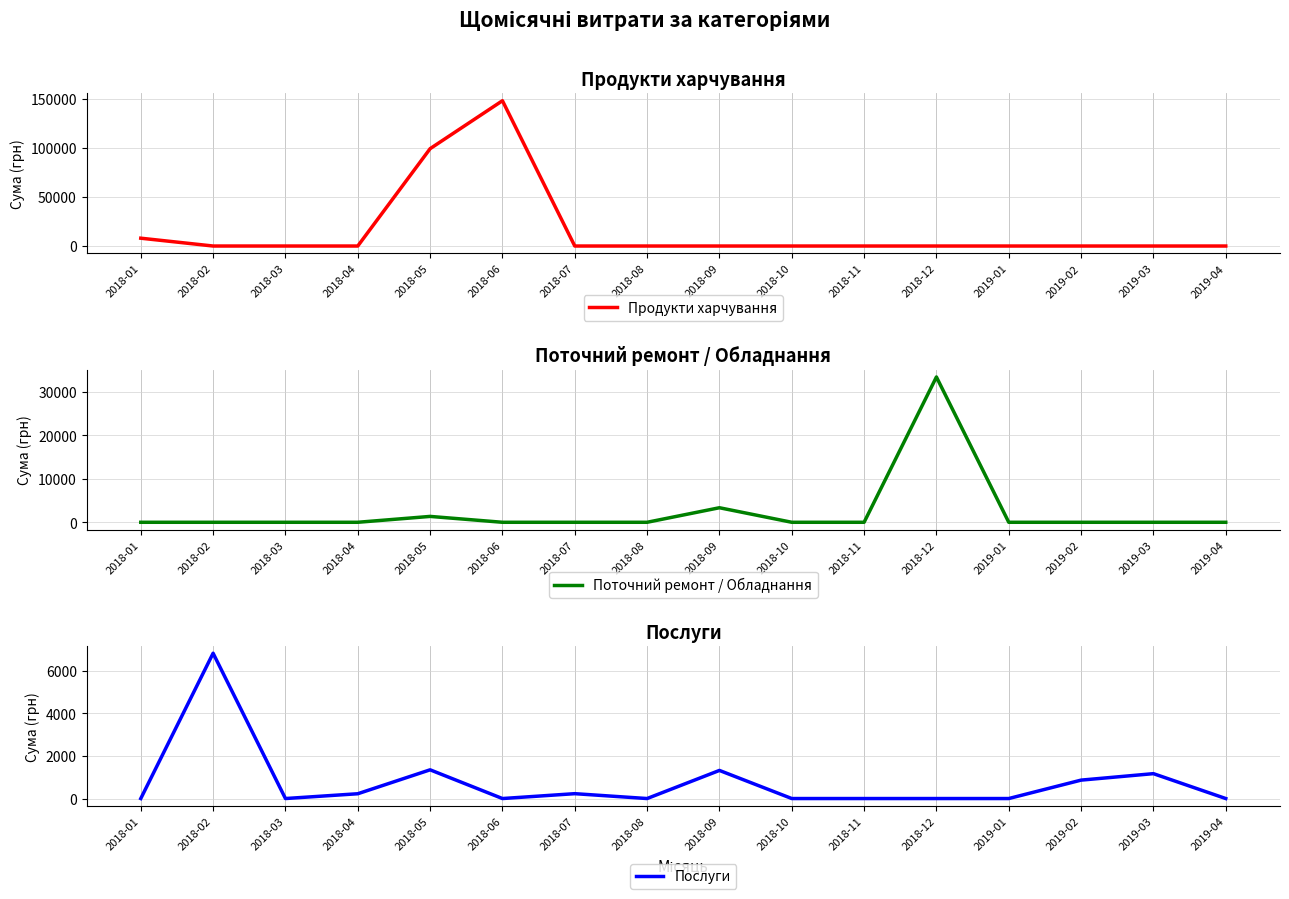

Does the chart have visible grid lines?

Yes